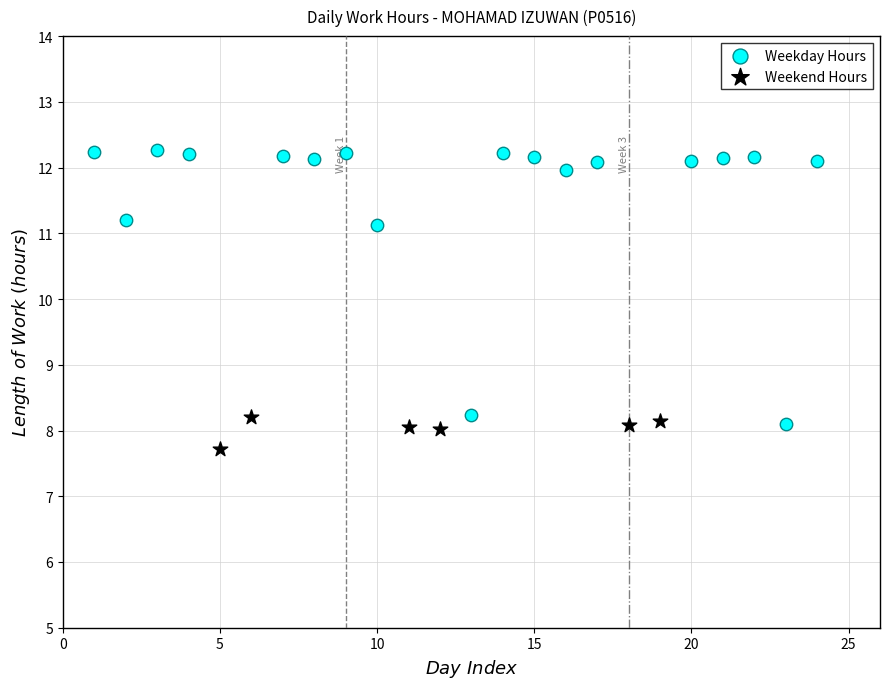

Which series has the widest spread of Y values?

Weekday Hours